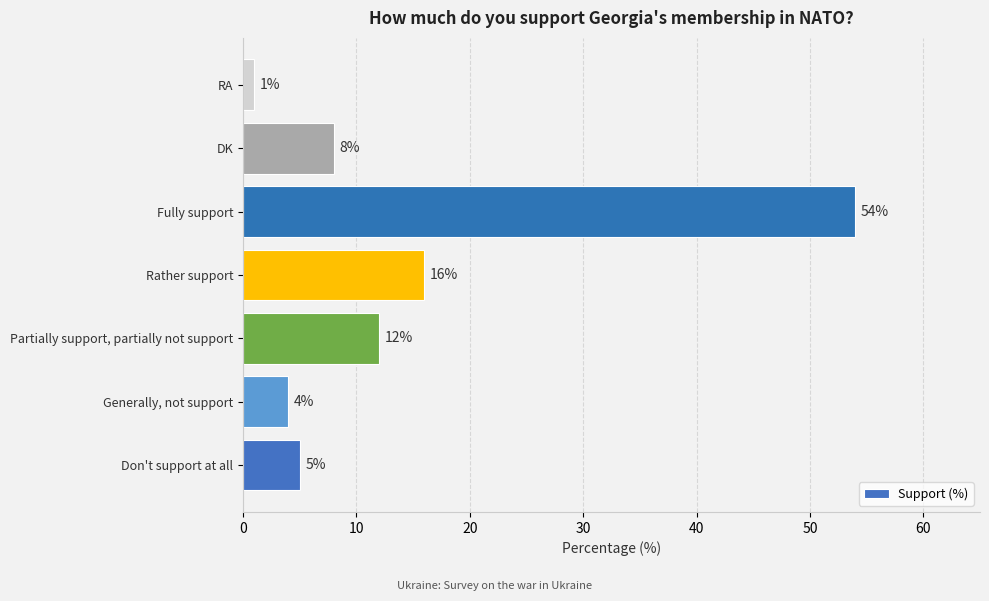

What is the smallest value displayed?

1